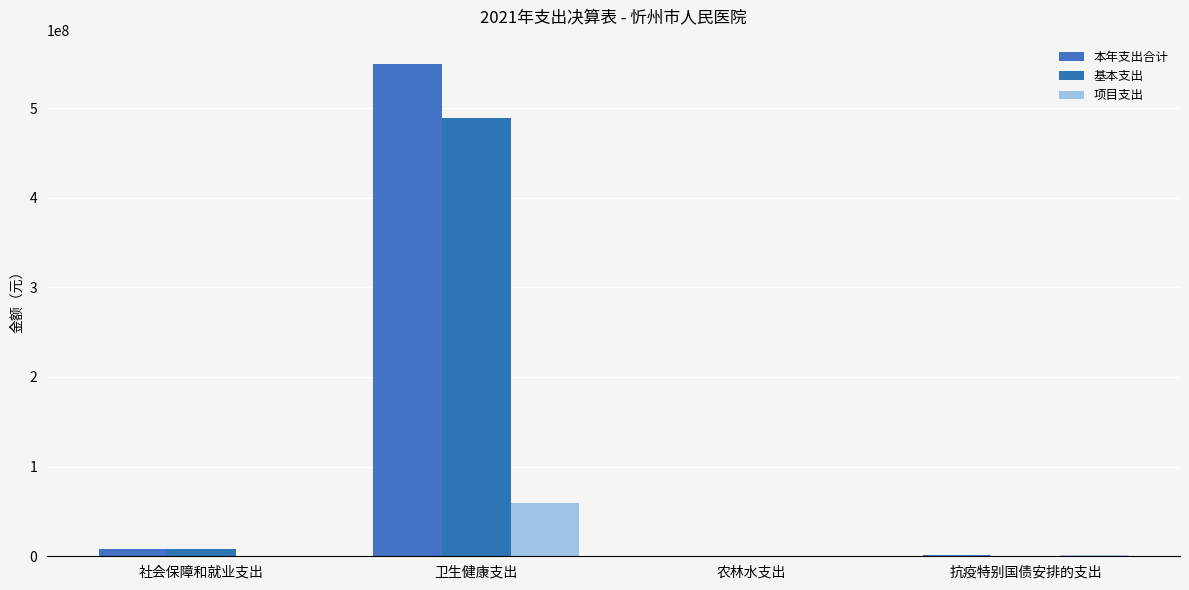

What are all the series names shown in the legend?

本年支出合计, 基本支出, 项目支出